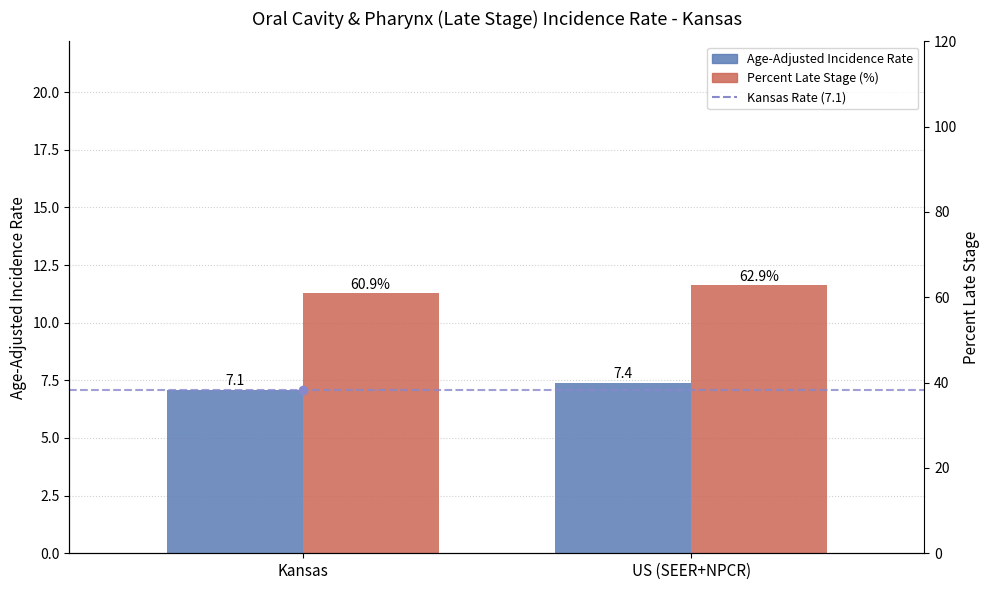

How many Age-Adjusted Incidence Rate values are between 7 and 8?

2